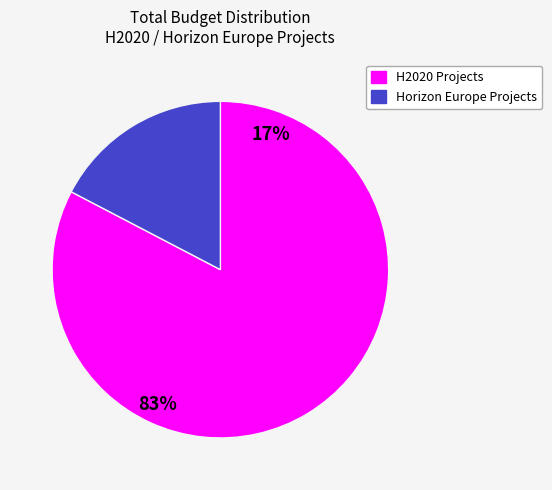

Does any single category account for the majority?

Yes